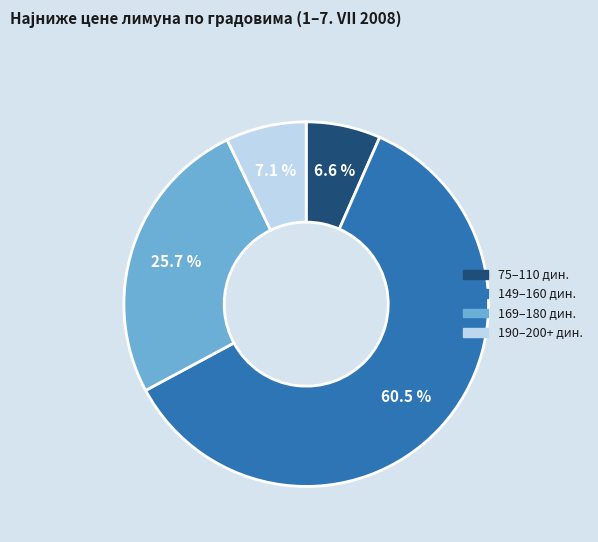

Which category accounts for the majority?

149–160 дин.